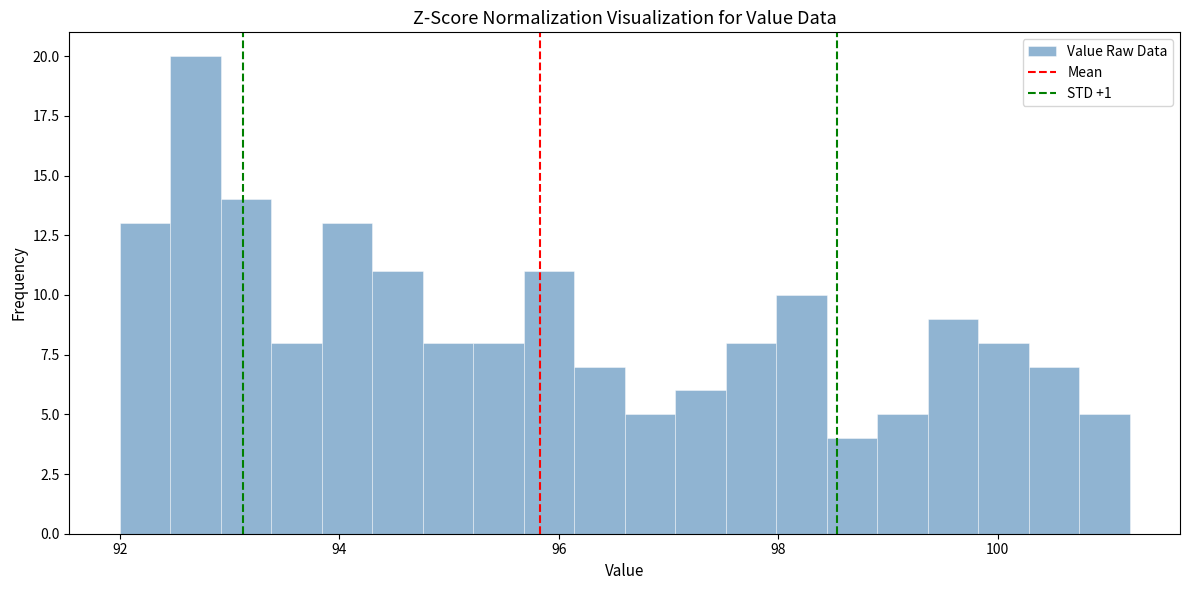

Read against the x-axis, roughly where is the centre of the tallest bar?

92.6